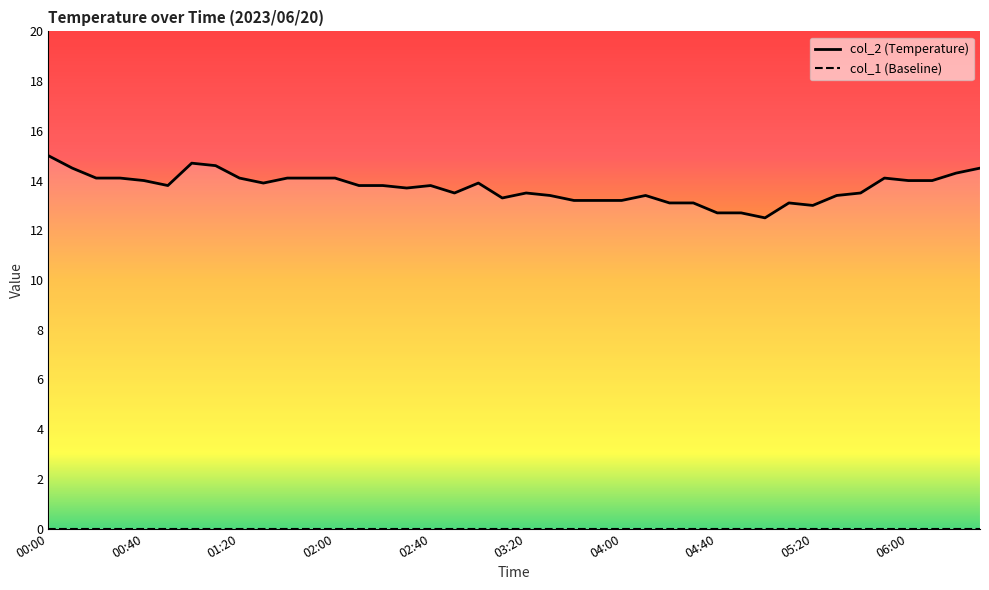

What is the label of the 11th point from the right?

04:50